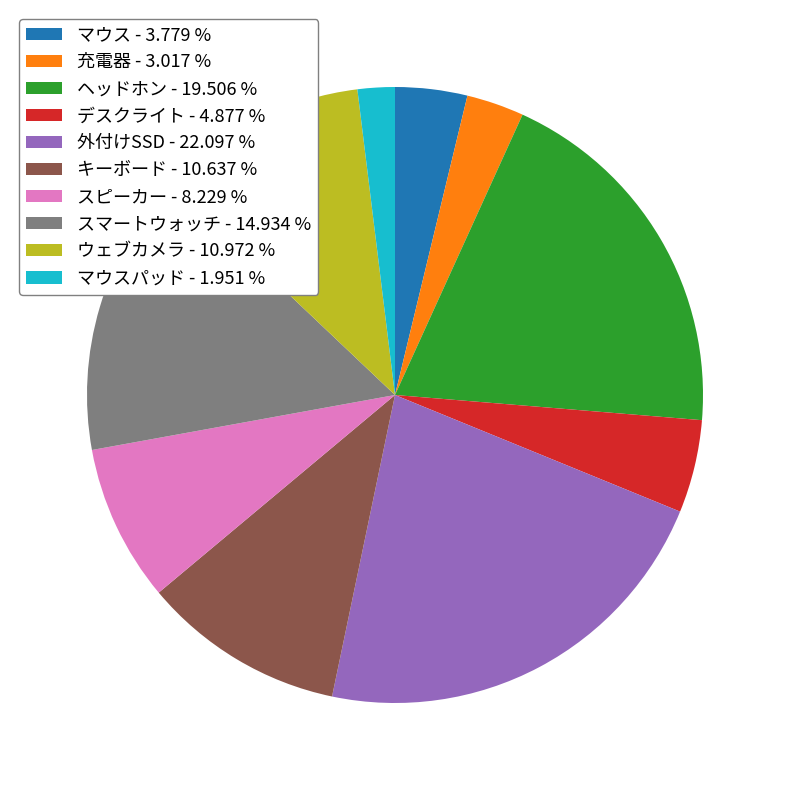

Which has a higher value, デスクライト - 4.877 % or マウスパッド - 1.951 %?

デスクライト - 4.877 %